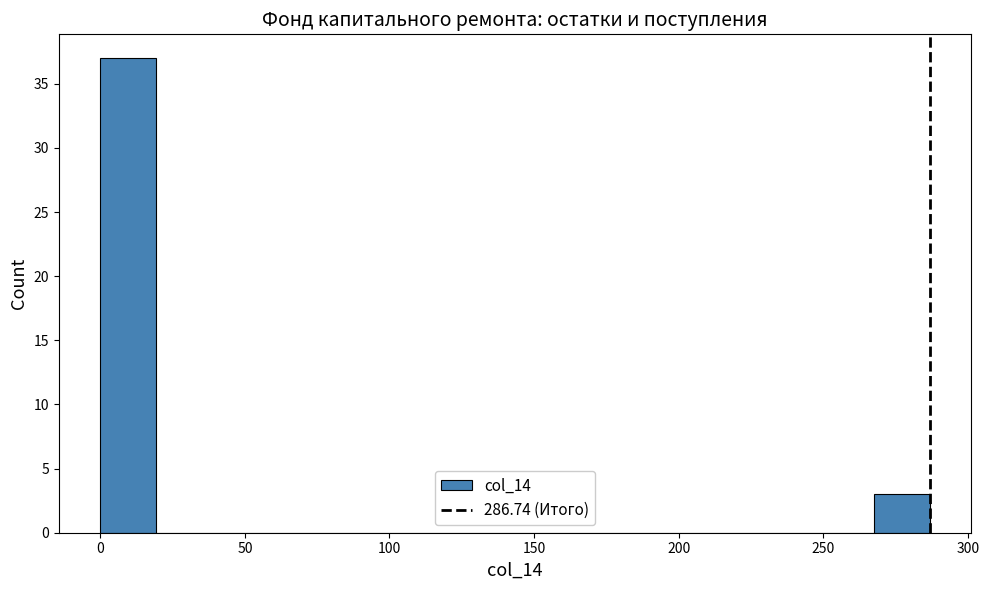

Around what value on the x-axis is the tallest bar? Give the approximate position of its centre, as read against the axis.

10